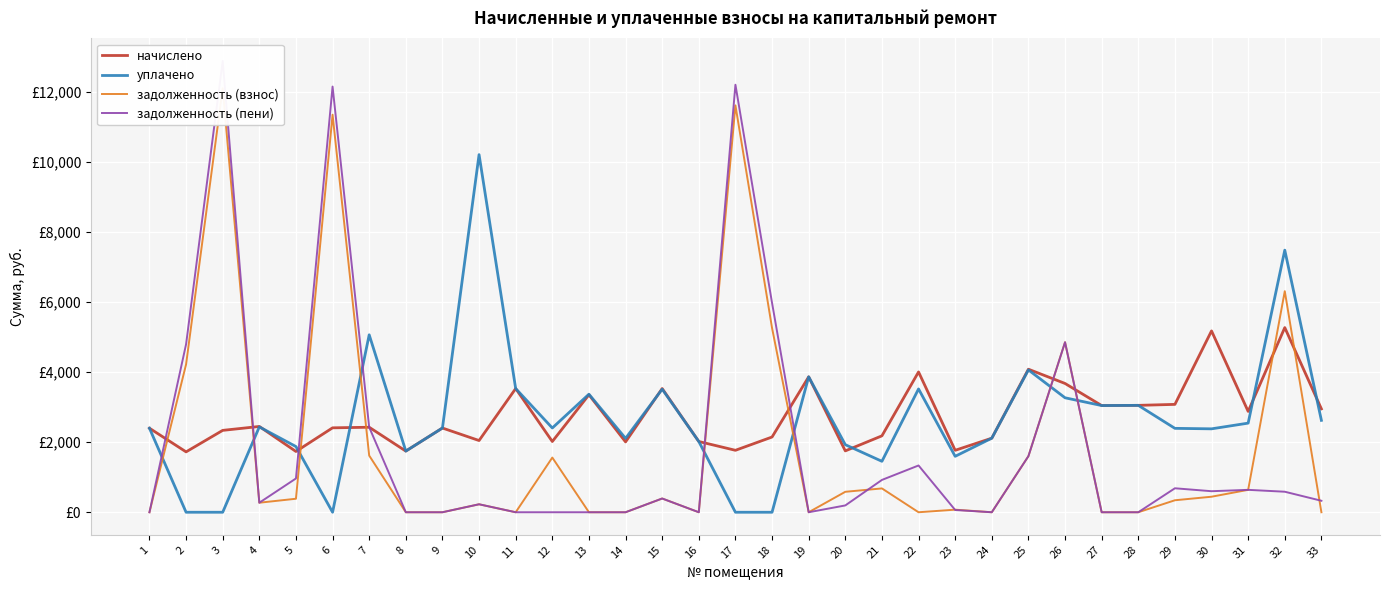

Is the value of задолженность (взнос) at 22 greater than the value of уплачено at 5?

No